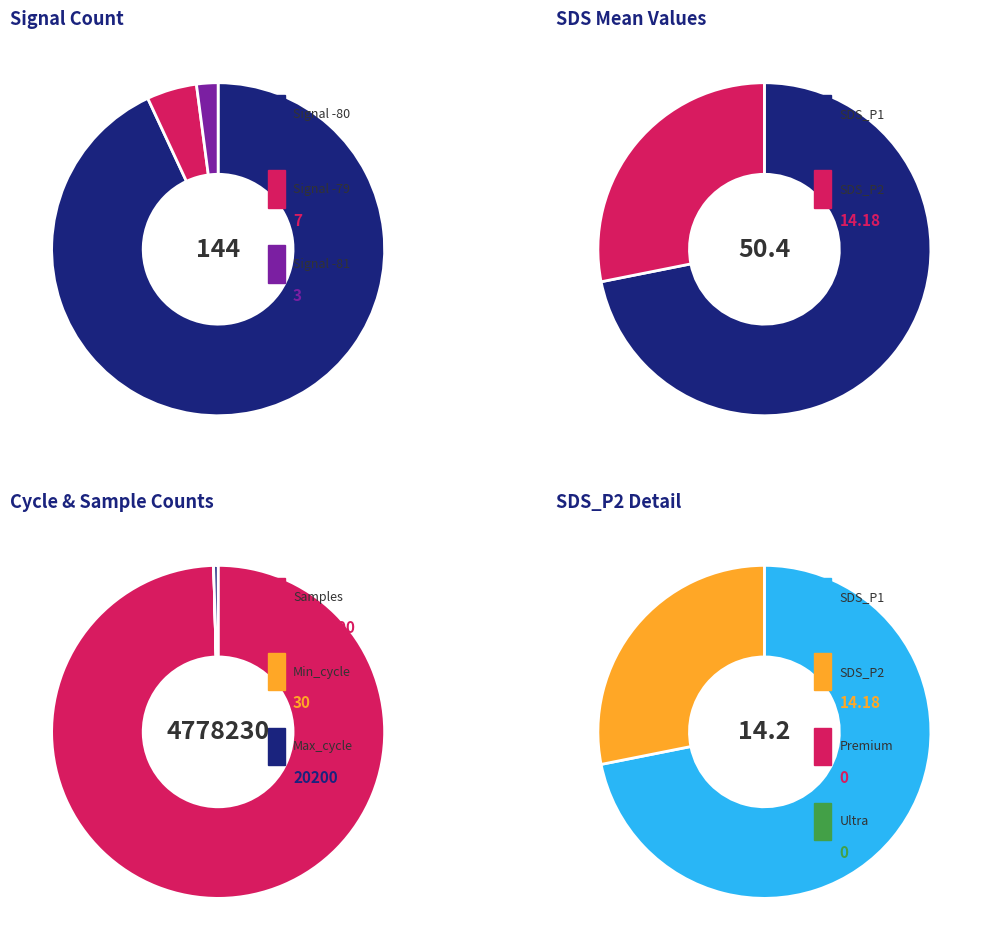

Which category has the biggest portion of the pie?

Samples